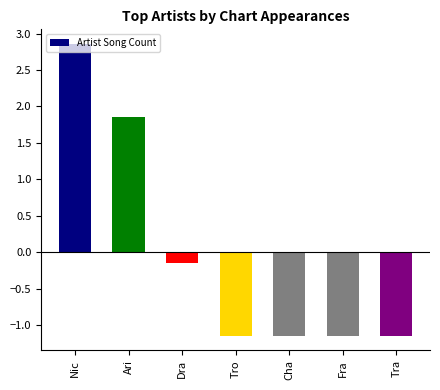

Reading left to right, what are all the values shown in this chart?

2.9	1.9	-0.1	-1.1	-1.1	-1.1	-1.1